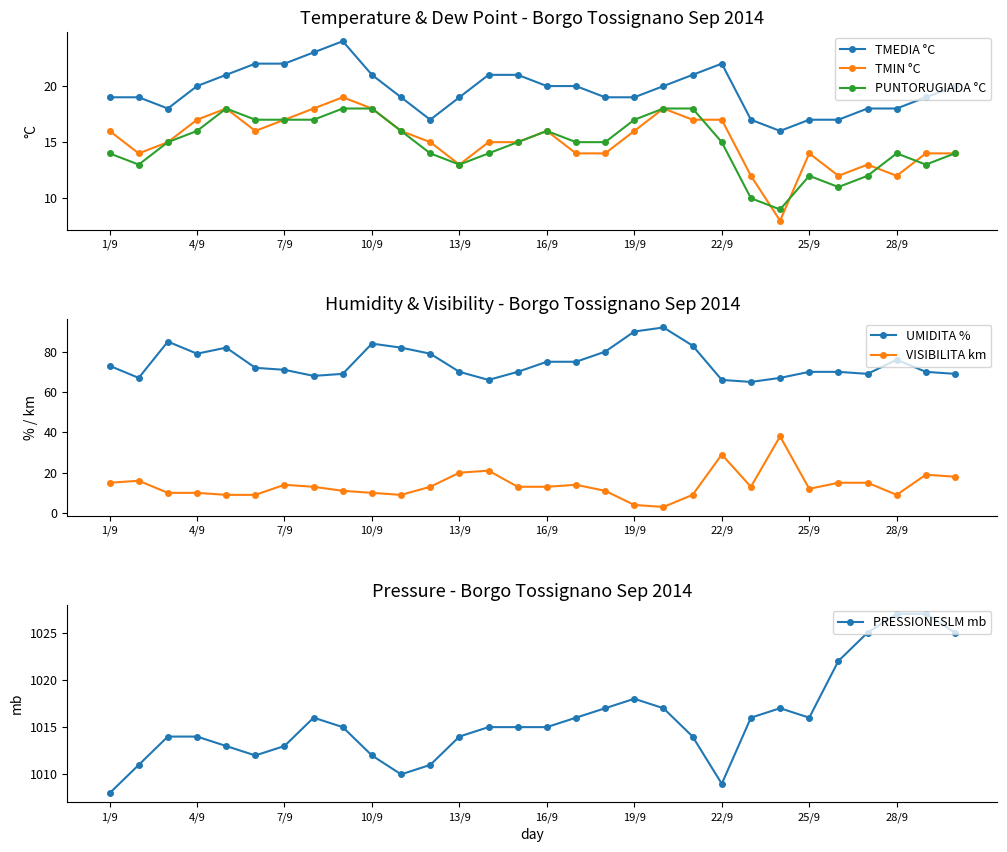

True or false: TMIN °C and TMEDIA °C cross at least once.

False